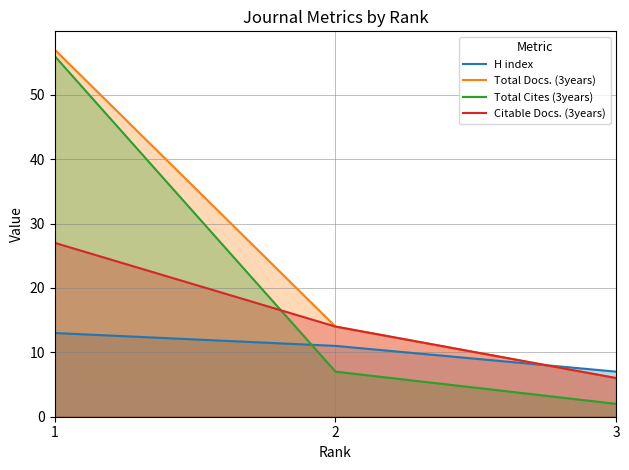

How many values in the Total Docs. (3years) series exceed 14?

1